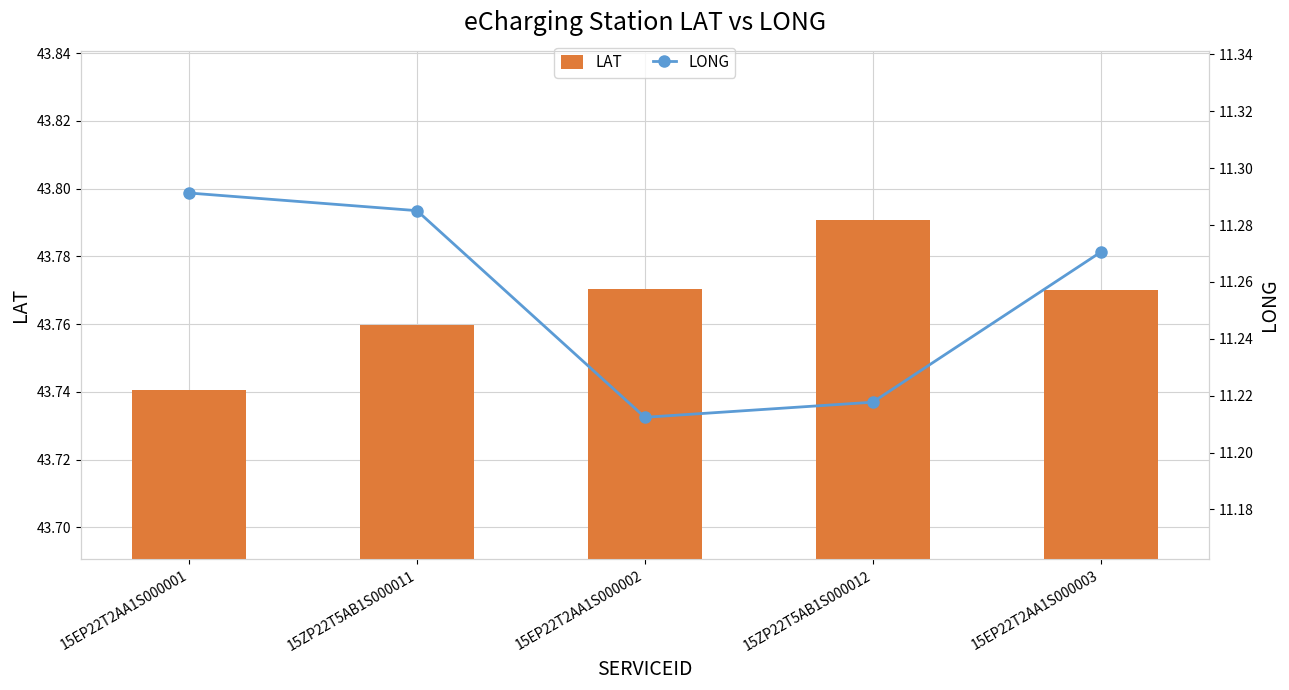

What is the total value across all series at 15EP22T2AA1S000003?

55.0